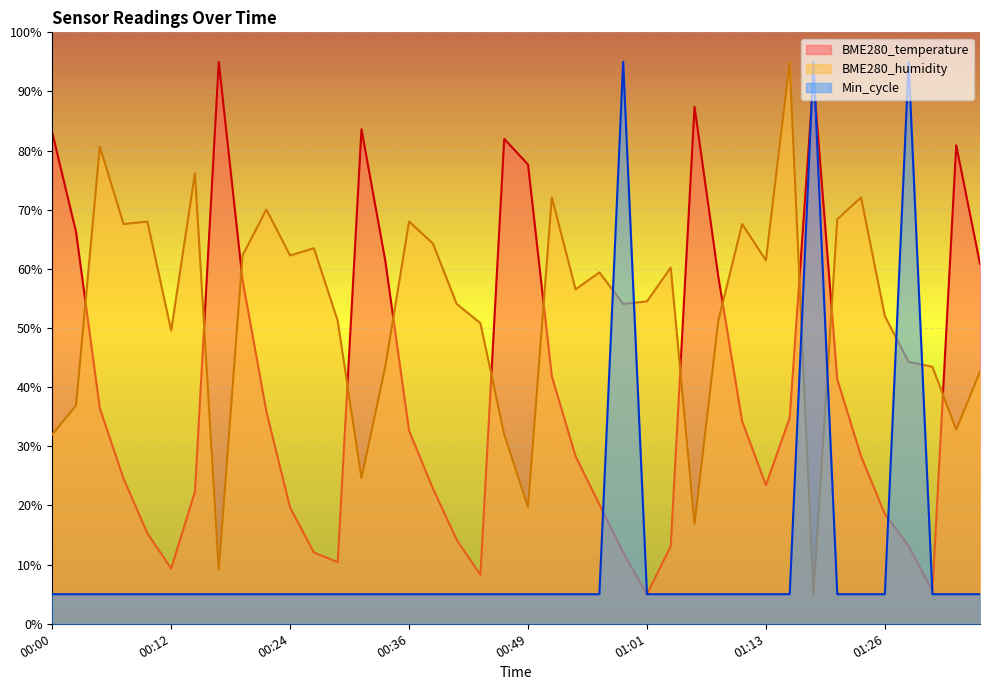

At which label does Min_cycle reach its minimum?

00:00